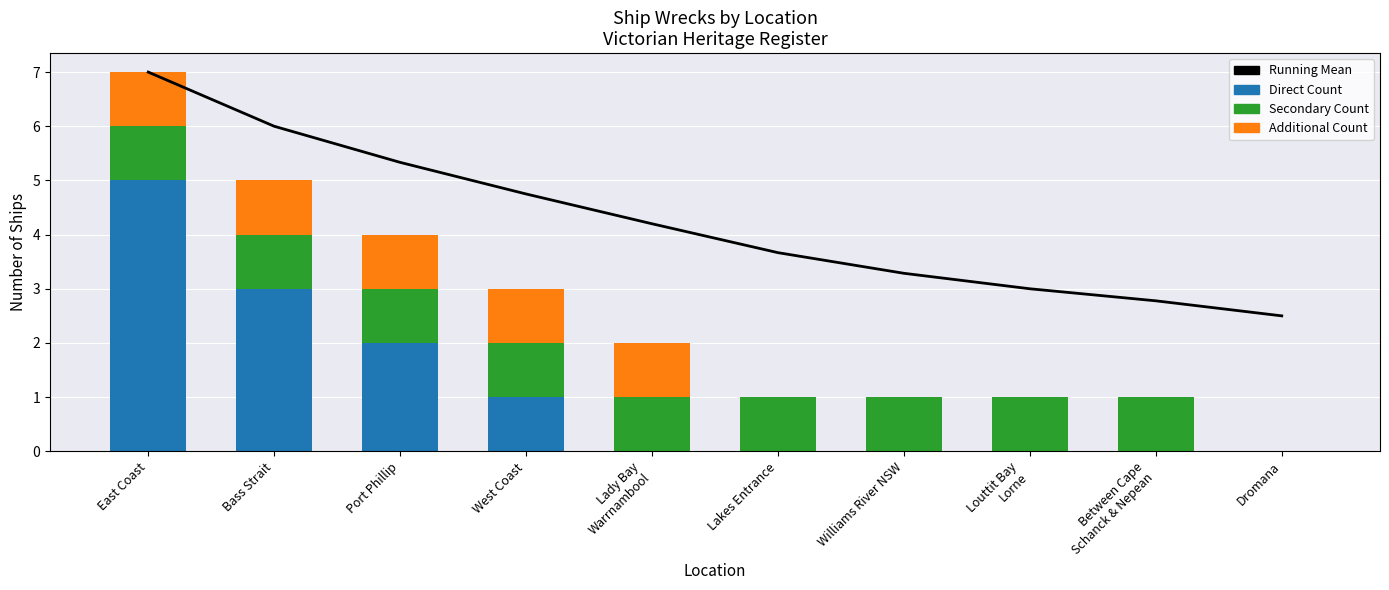

Which has a higher value, East Coast or Dromana?

East Coast